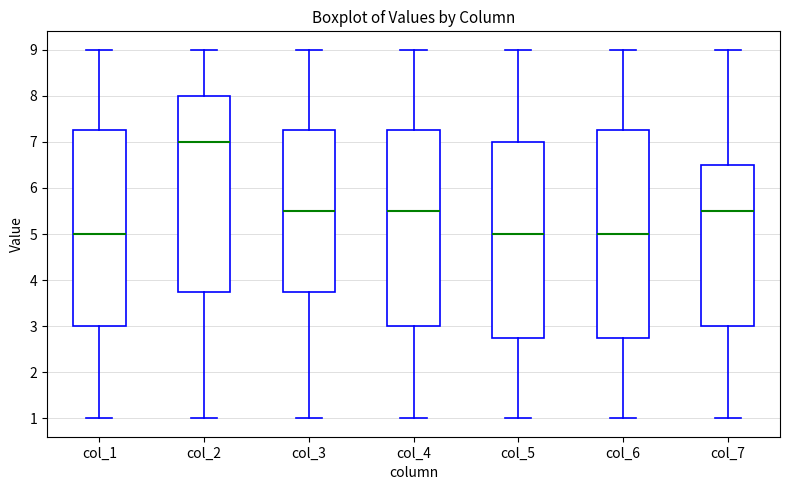

Where is the upper edge of the box for col_3 on the y-axis? The values are not printed on the chart, so give them approximately, as read against the axis.

7.3